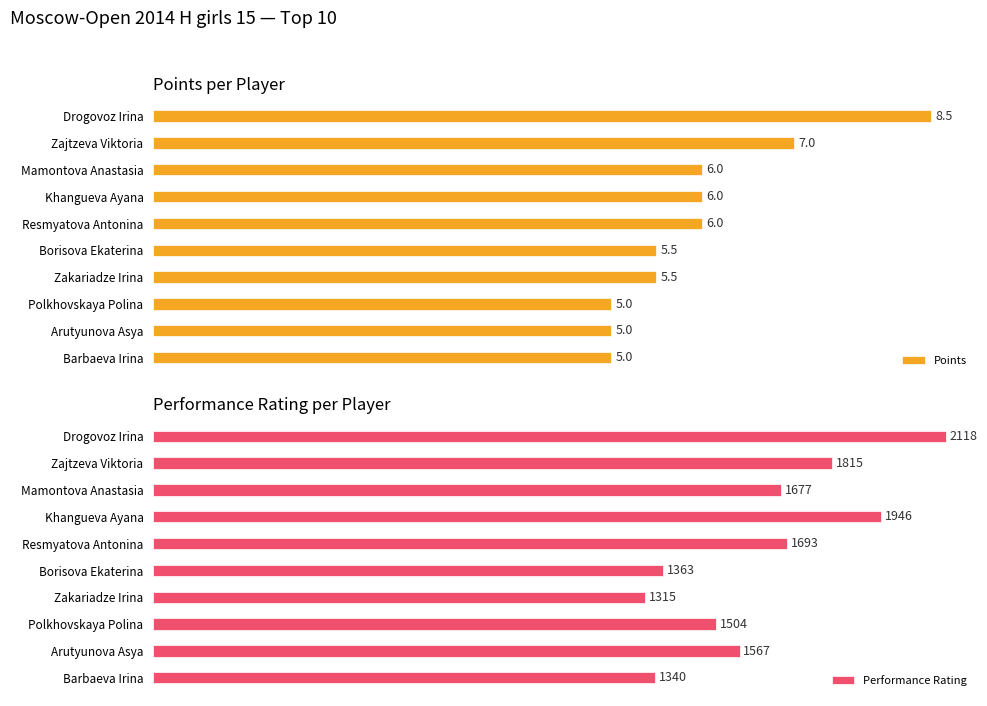

How many data points in Points are above 6?

2